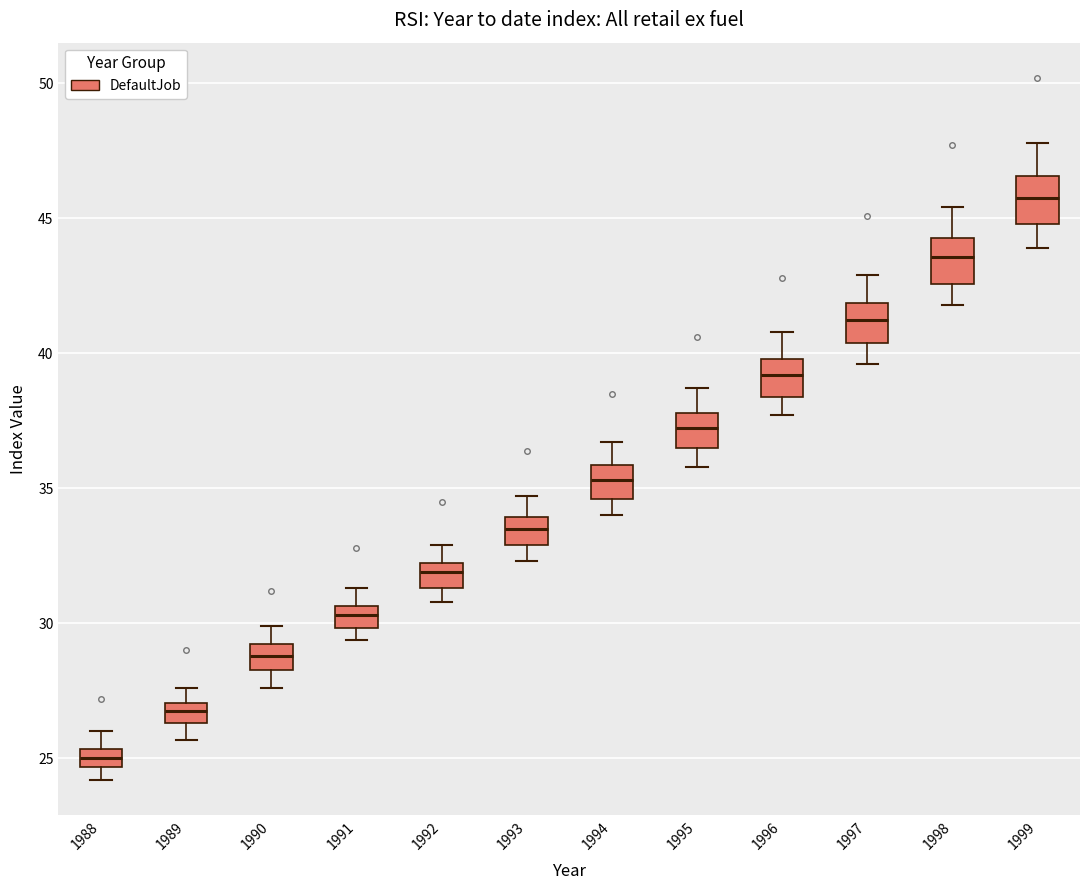

Where does the upper whisker of the box at x = 1996 end on the y-axis? The values are not printed on the chart, so give them approximately, as read against the axis.

41.0